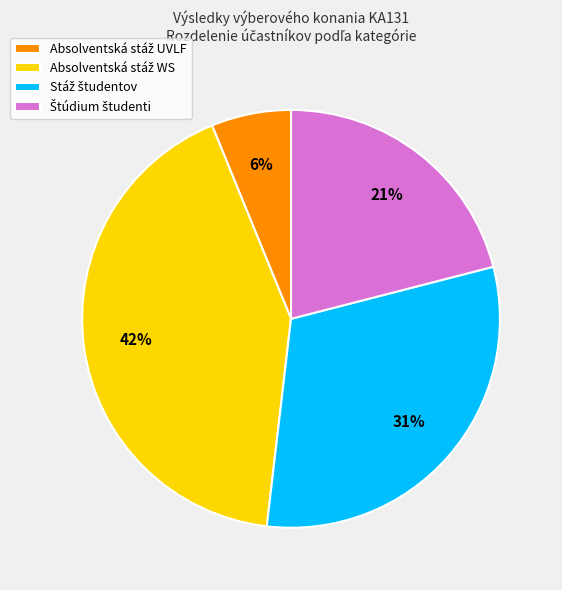

How many segments does this pie chart have?

4